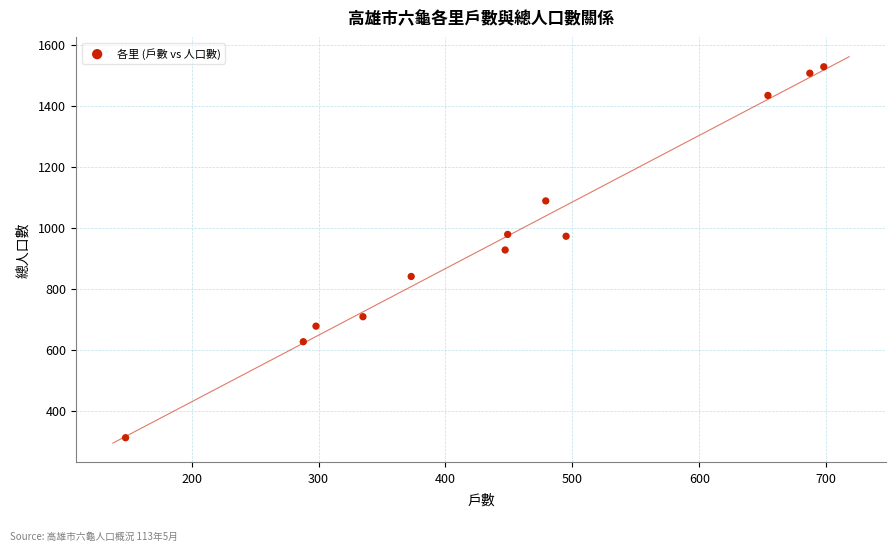

What is the average Y value?

966